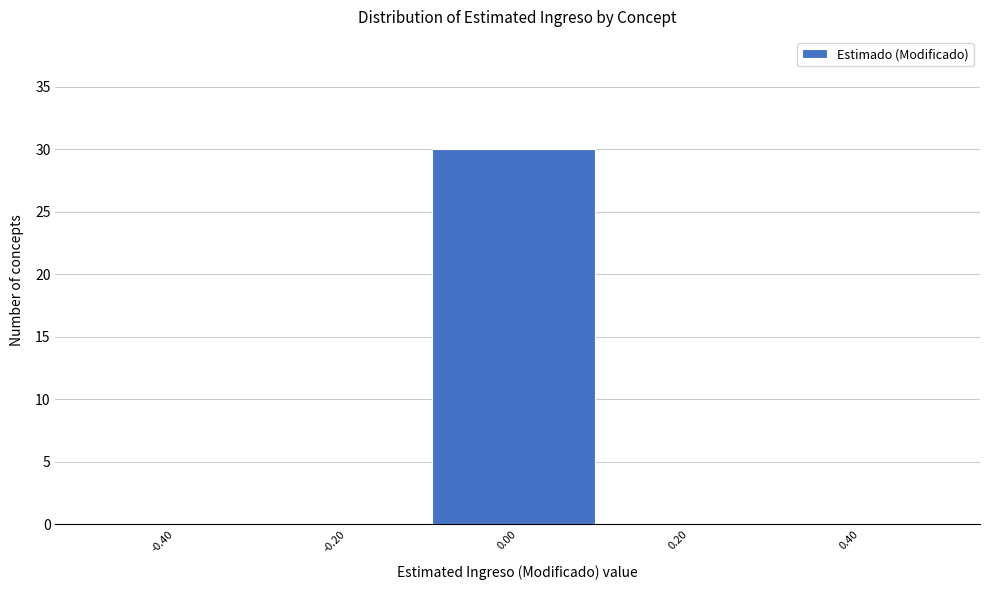

What is the height of the bar covering -0.1 to 0.1 on the x-axis? The values are not printed on the chart, so give them approximately, as read against the axis.

30